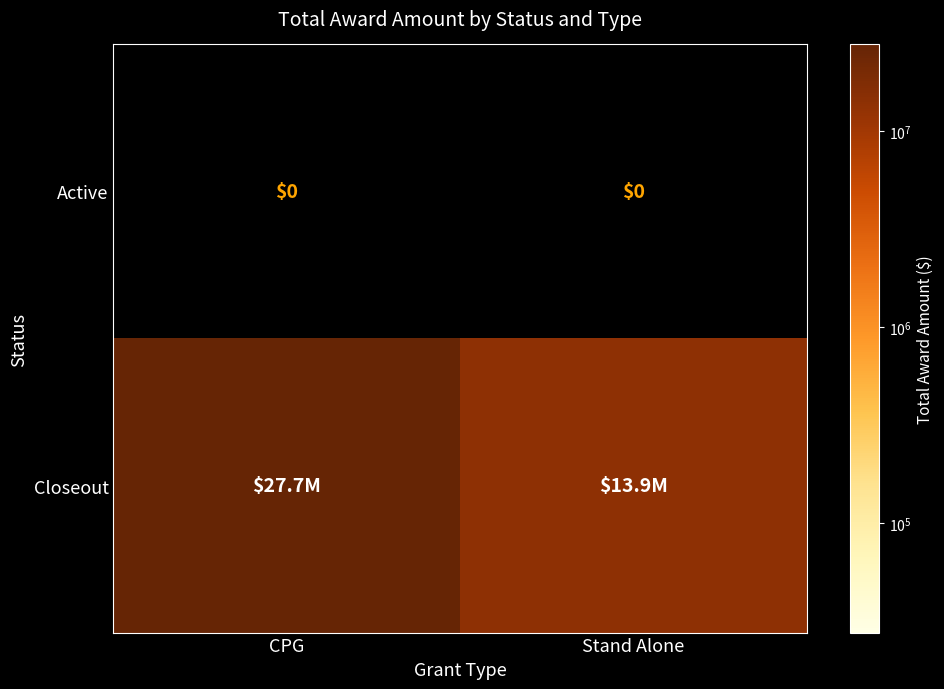

Between CPG and Stand Alone, which is larger?

CPG